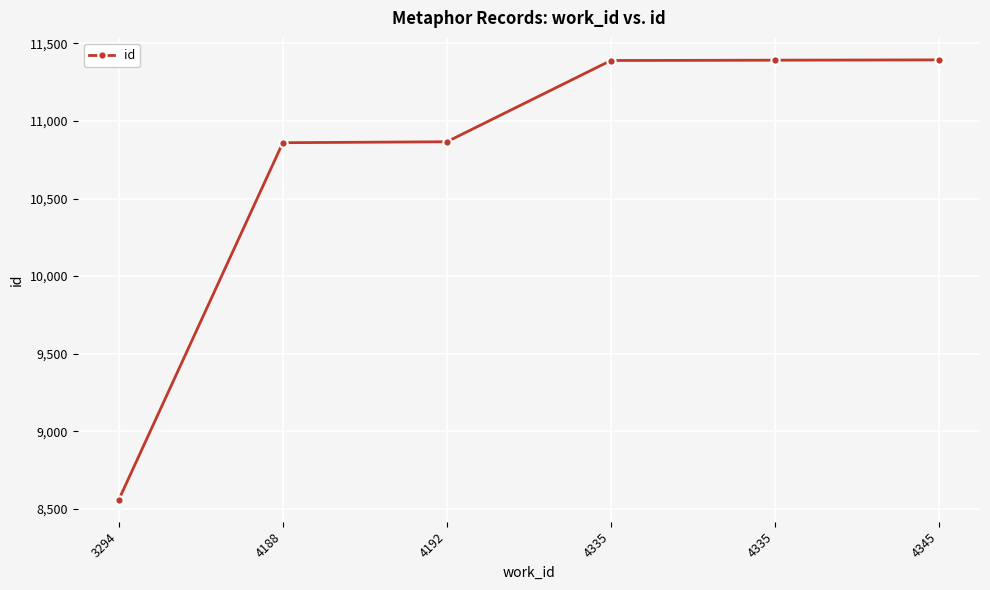

Reading left to right, extract all data points from this chart.

8558	10860	10866	11390	11392	11394